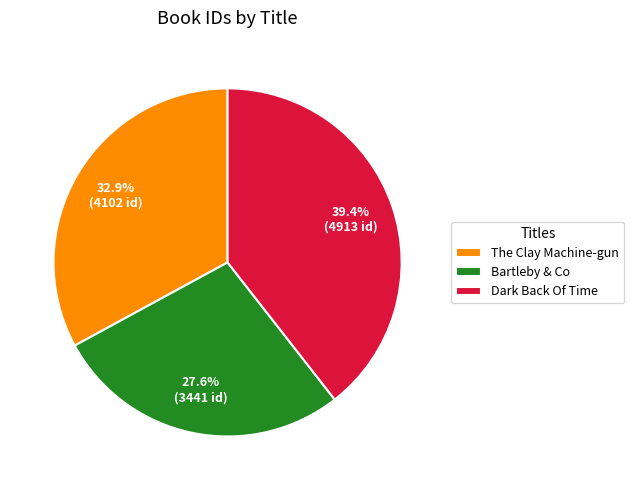

Does The Clay Machine-gun represent more than half of the total?

No